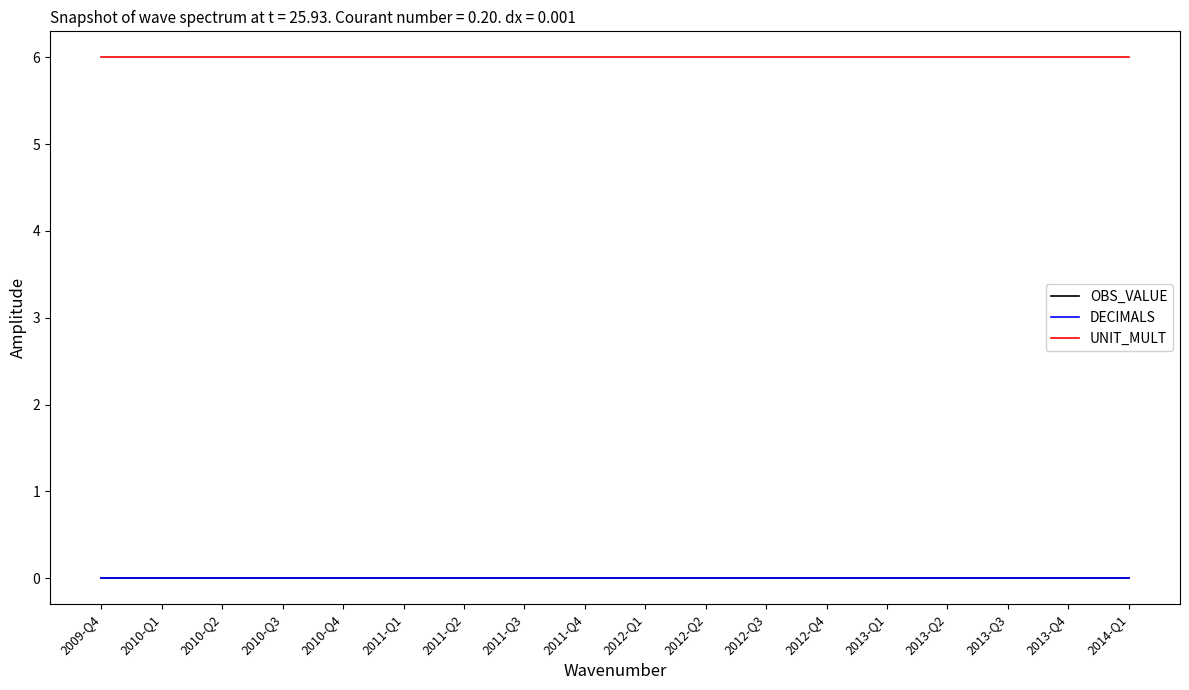

Is this an area chart (filled region under the line)?

No